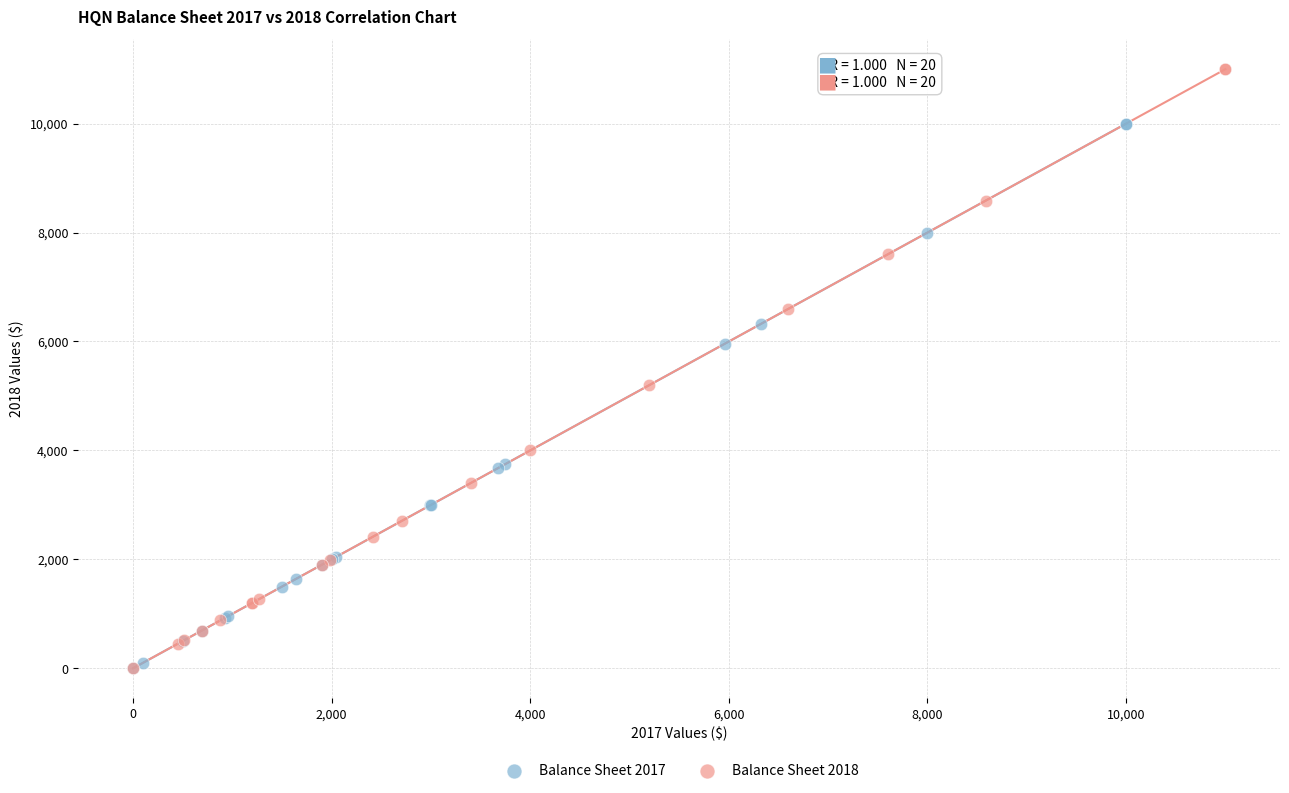

Which series reaches the maximum Y coordinate?

Balance Sheet 2018